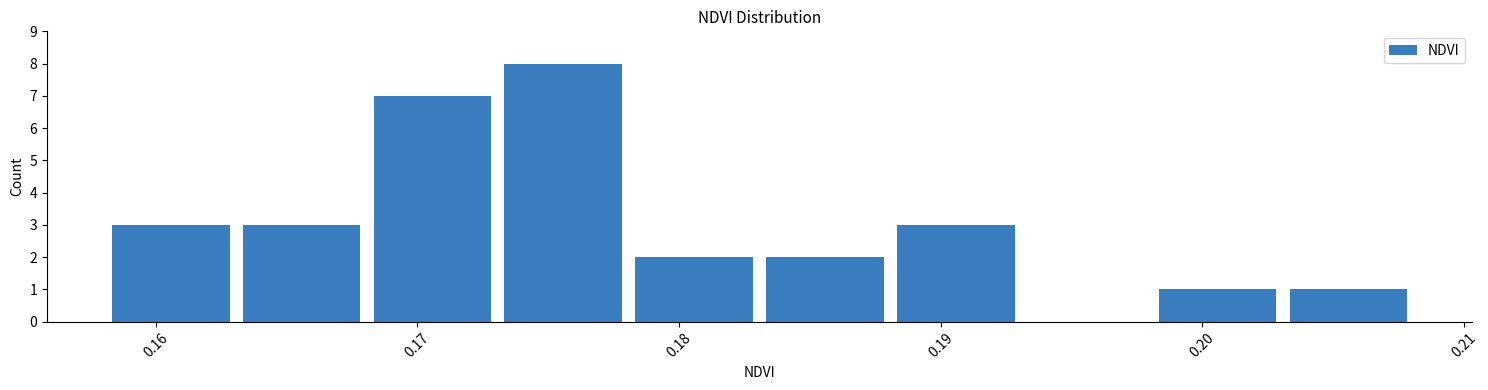

Which range on the x-axis has the tallest bar?

0.173 to 0.178